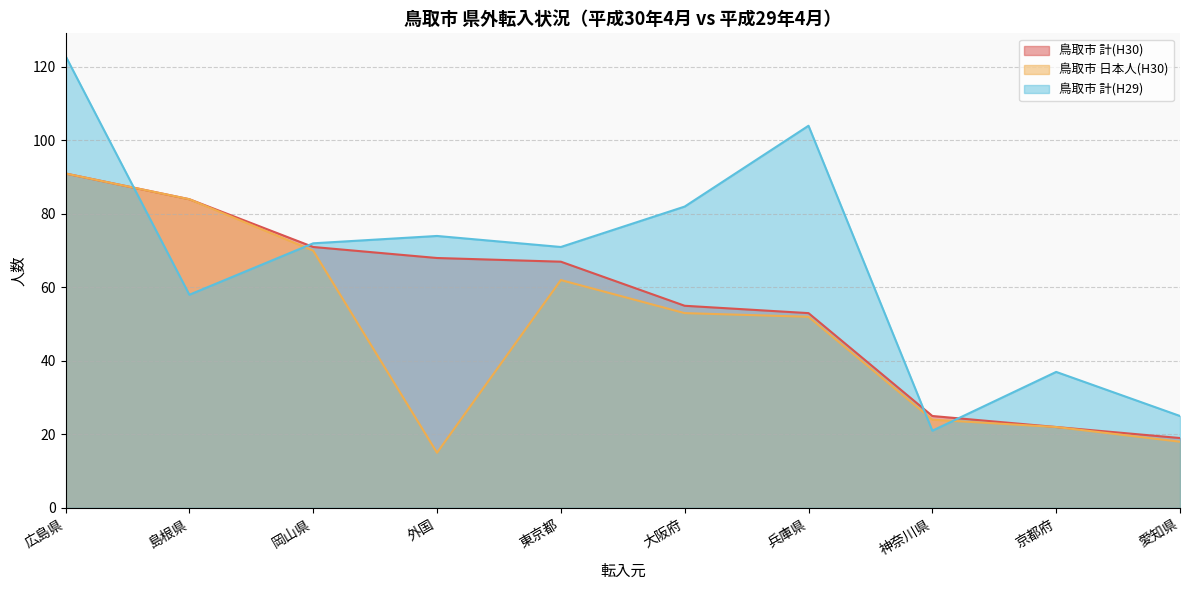

True or false: 鳥取市 日本人(H30) has a value of 91 at 広島県.

True